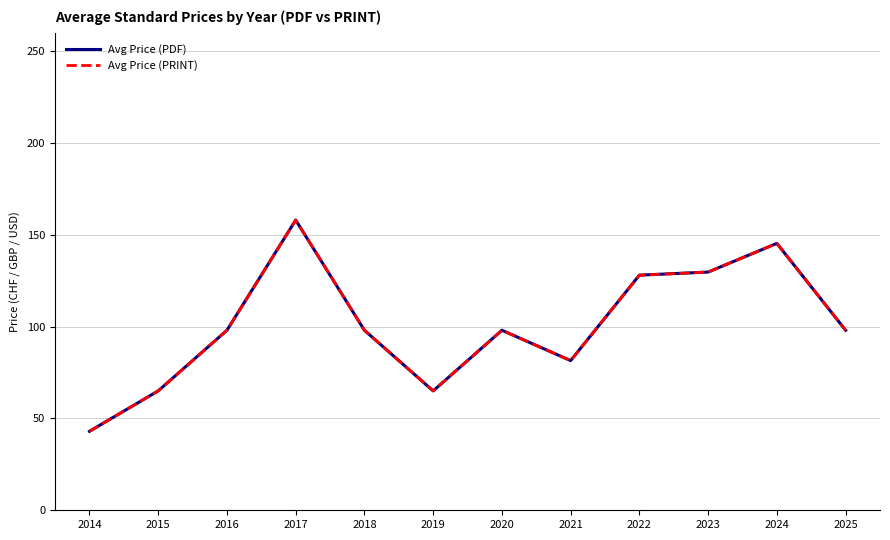

Is this an area chart (filled region under the line)?

No